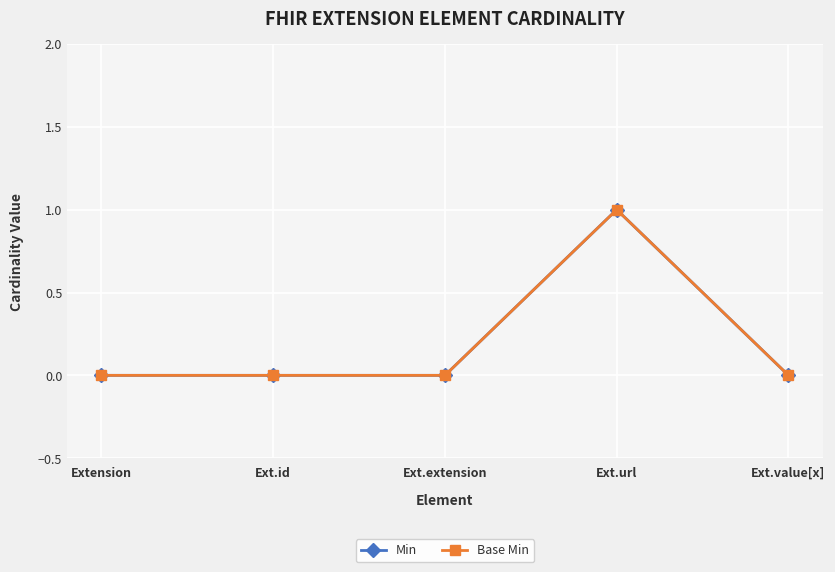

Rank the series by their maximum value, from highest to lowest.

Min, Base Min